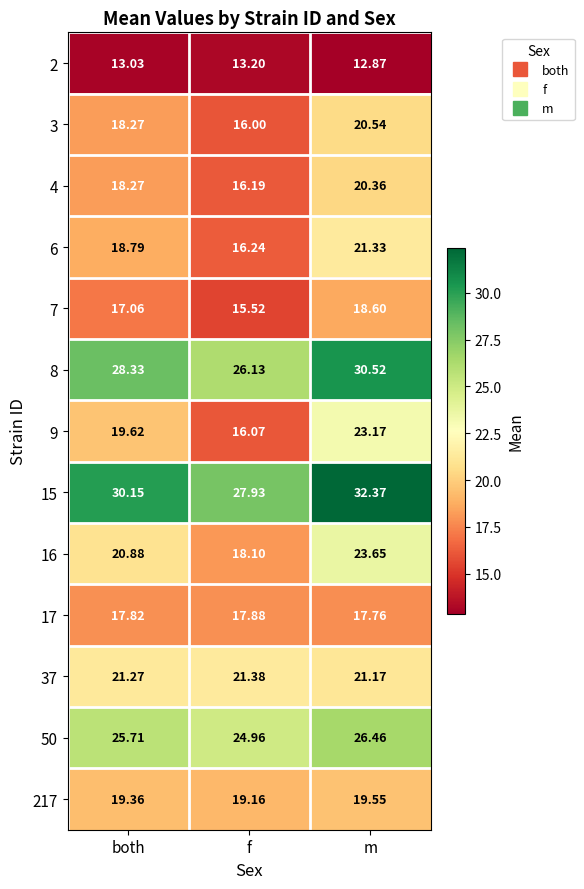

List the labels in order of 7 value, smallest first.

f, both, m